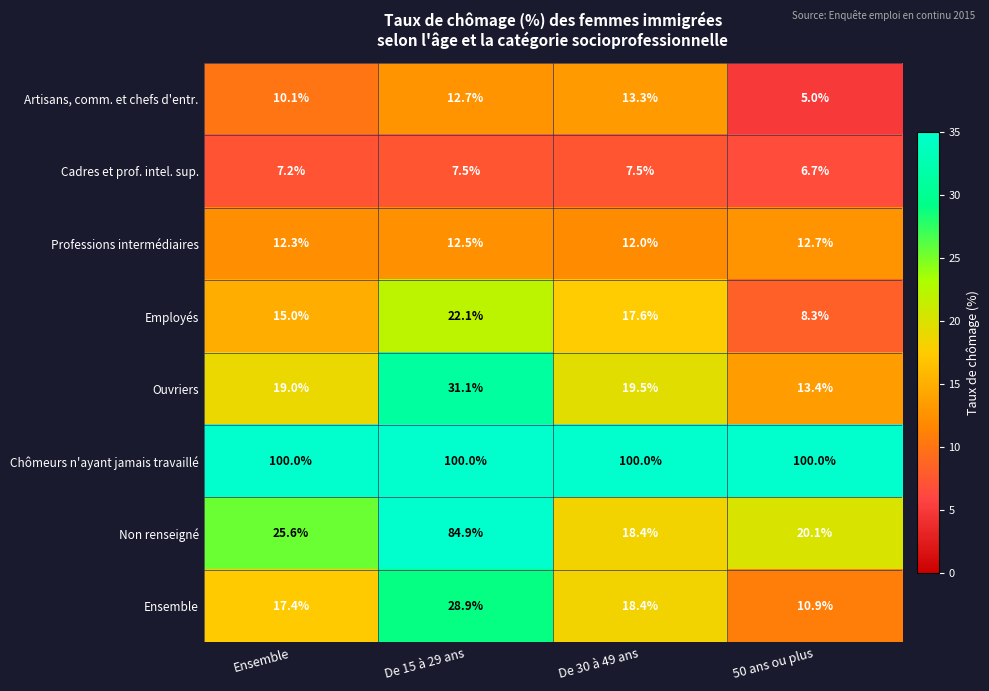

Is it true that Ensemble equals 14.3 at 50 ans ou plus?

False